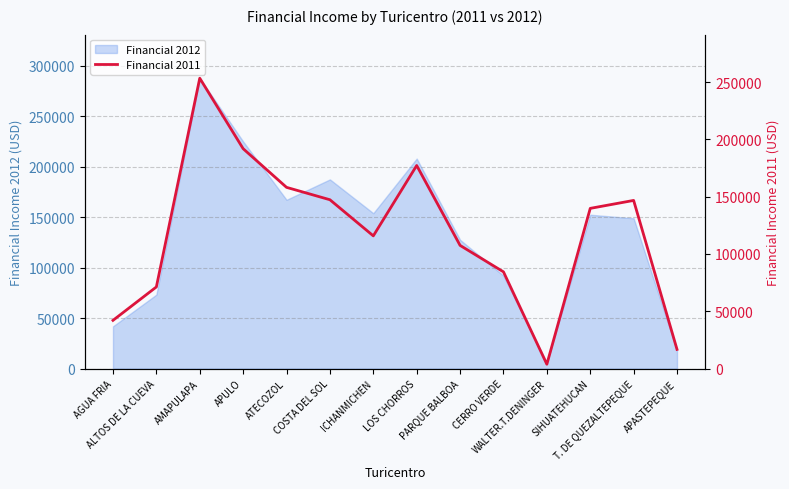

Does the chart display data point markers on the line(s)?

No